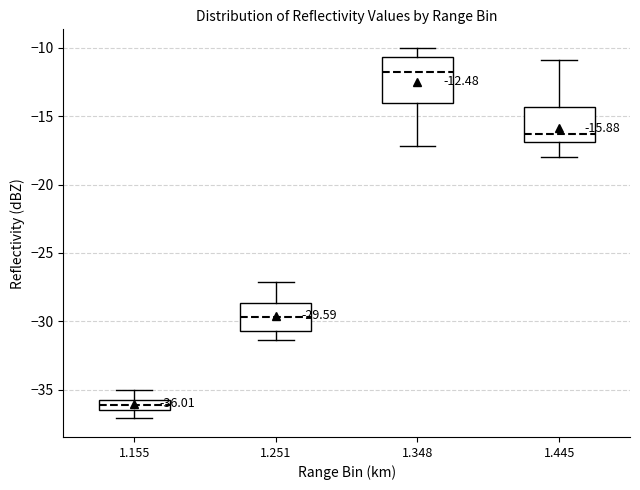

Which box has the lowest median line?

1.155